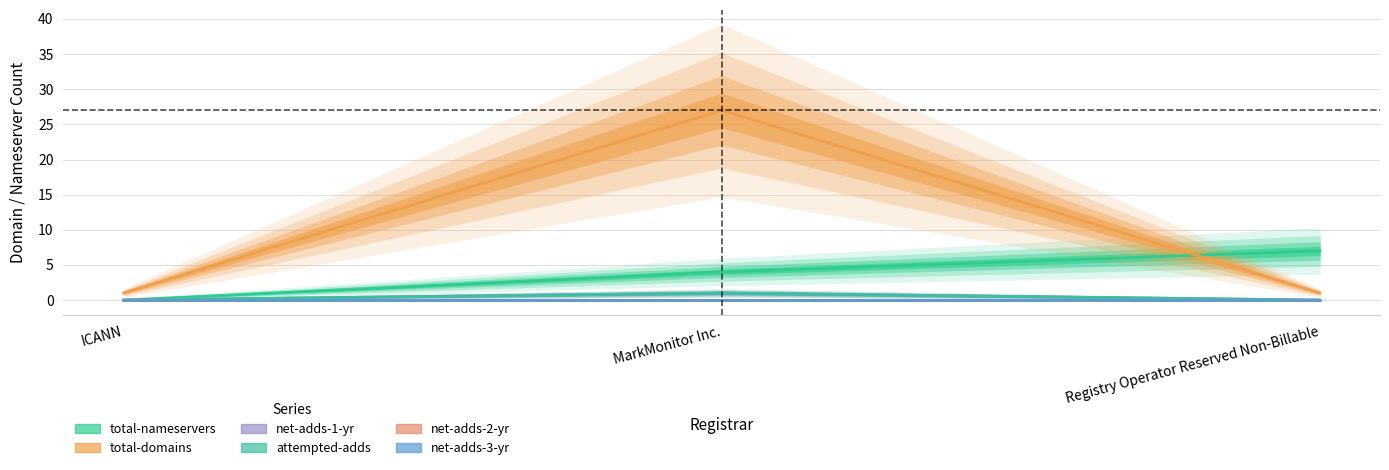

What is the difference between the maximum and second lowest values in the total-nameservers series?

3